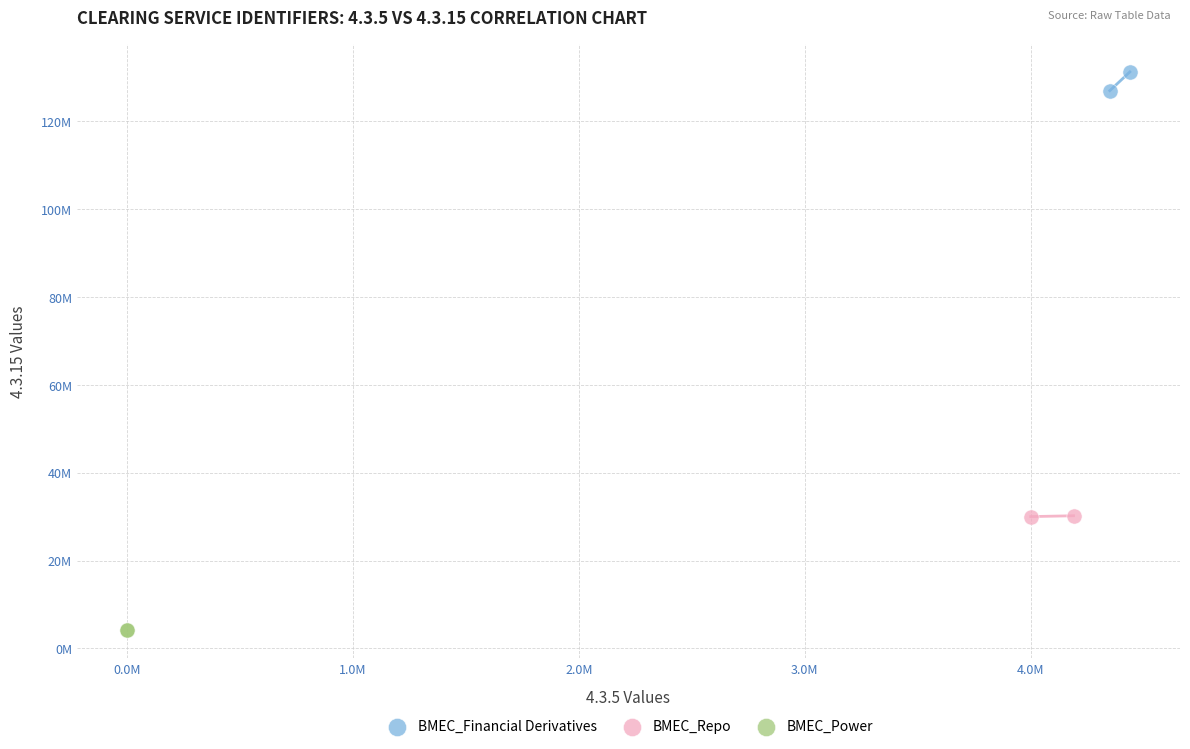

What are all the series names shown in the legend?

BMEC_Financial Derivatives, BMEC_Repo, BMEC_Power